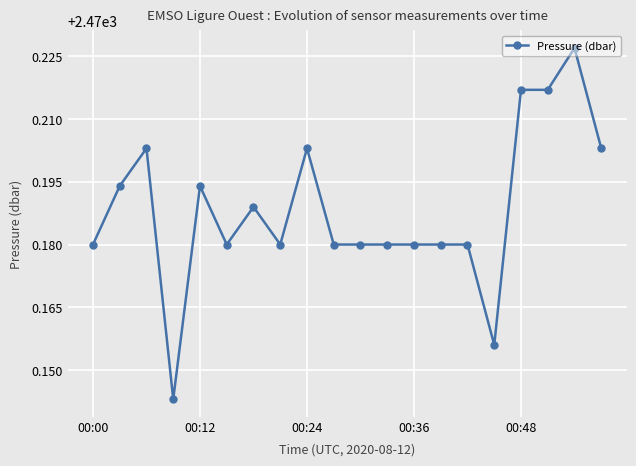

Count the values in the range 2470 to 2471.

20